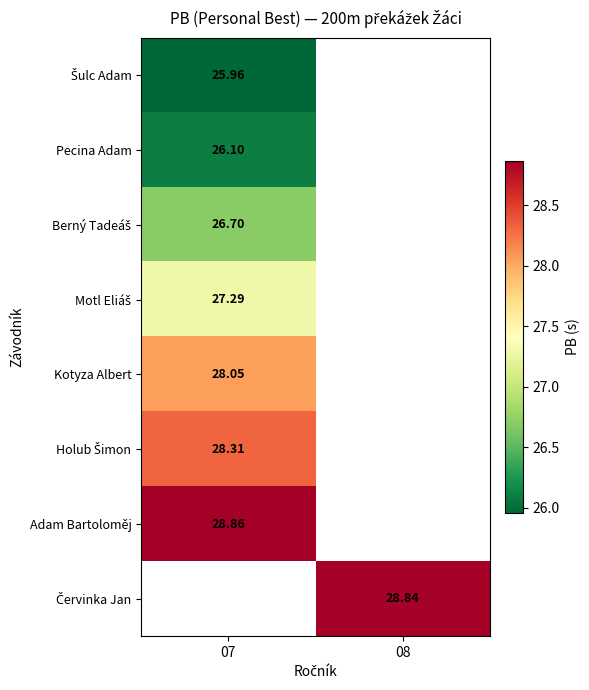

Which category has the highest value across all series?

07